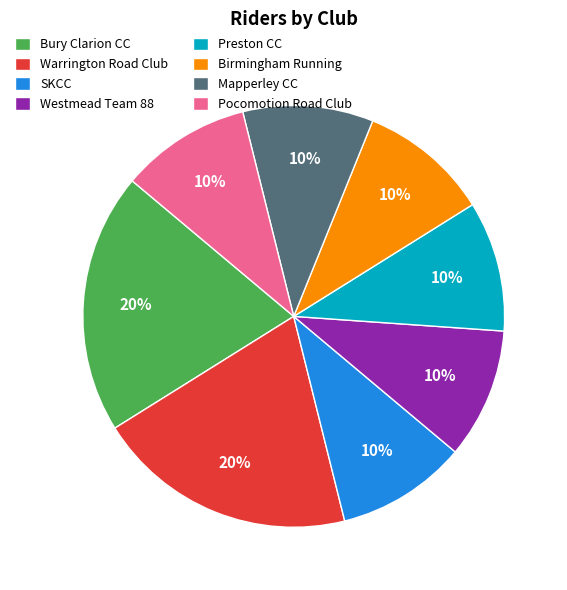

Is the sum of Westmead Team 88 and Warrington Road Club greater than half?

No